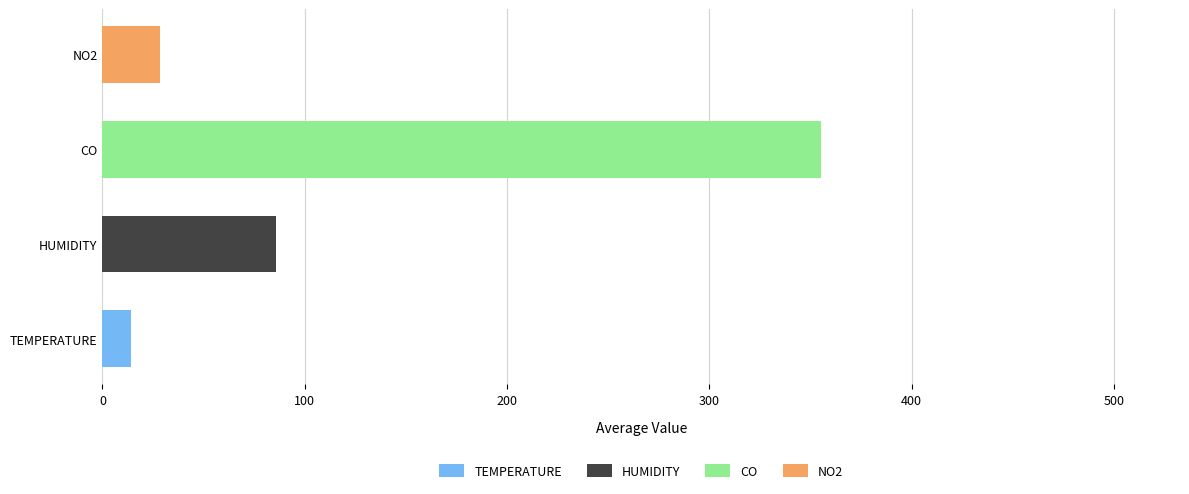

Count the number of data series in this chart.

4